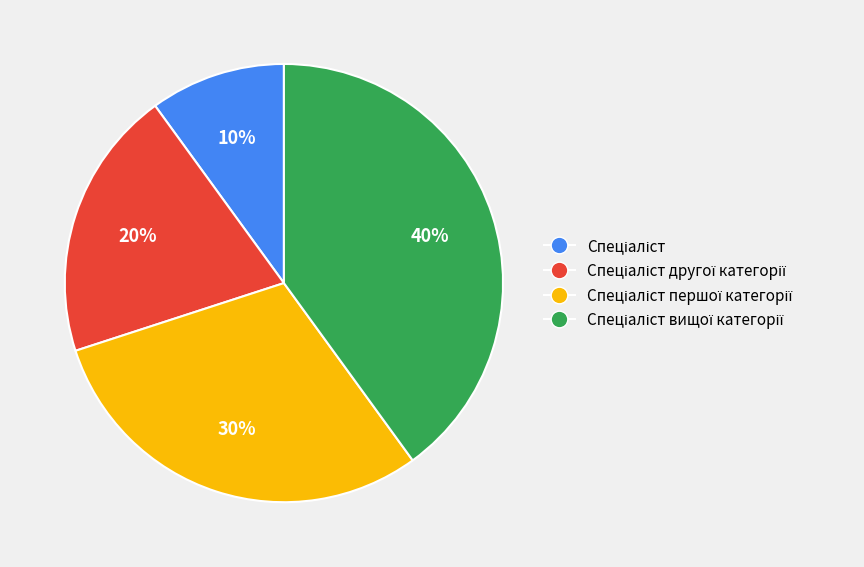

Does any single category account for the majority?

No